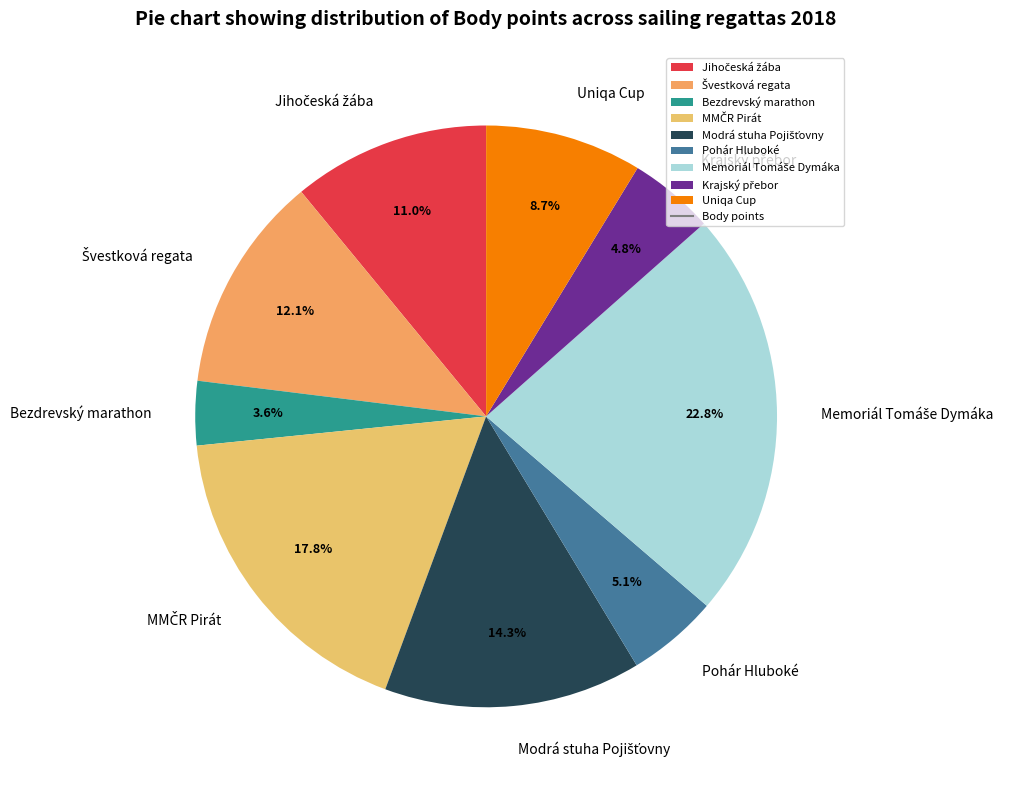

Does Uniqa Cup represent more than half of the total?

No